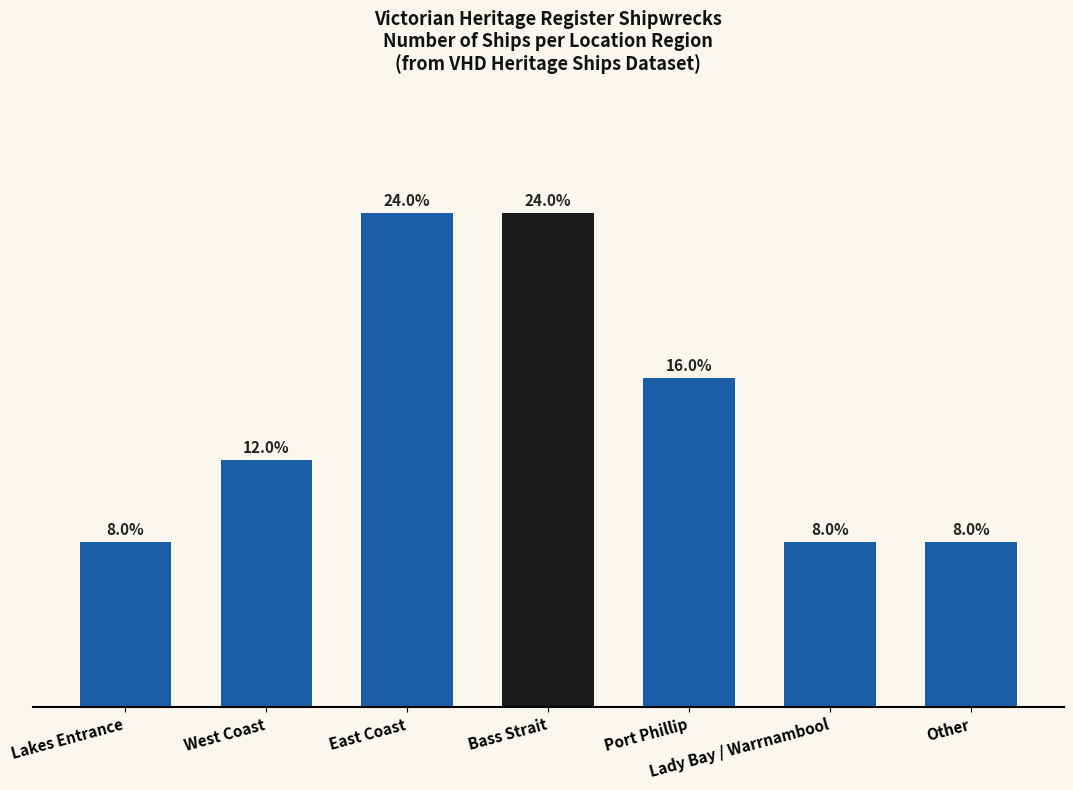

Reading right to left, what are all the values shown in this chart?

Other=2	Lady Bay / Warrnambool=2	Port Phillip=4	Bass Strait=6	East Coast=6	West Coast=3	Lakes Entrance=2